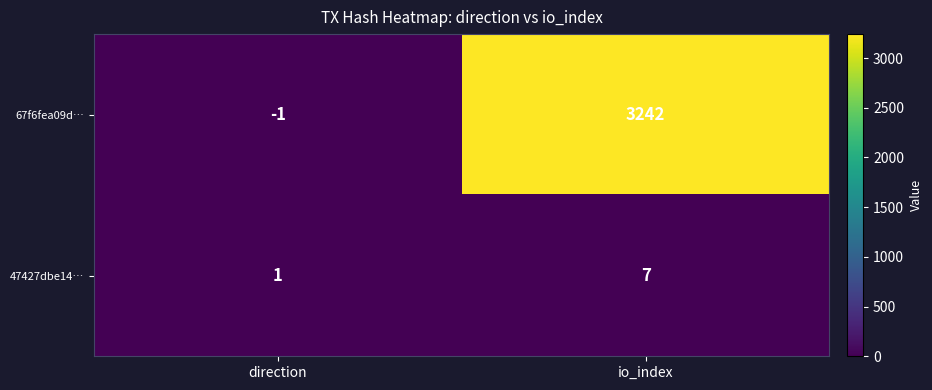

Which label corresponds to the smallest value in the chart?

direction